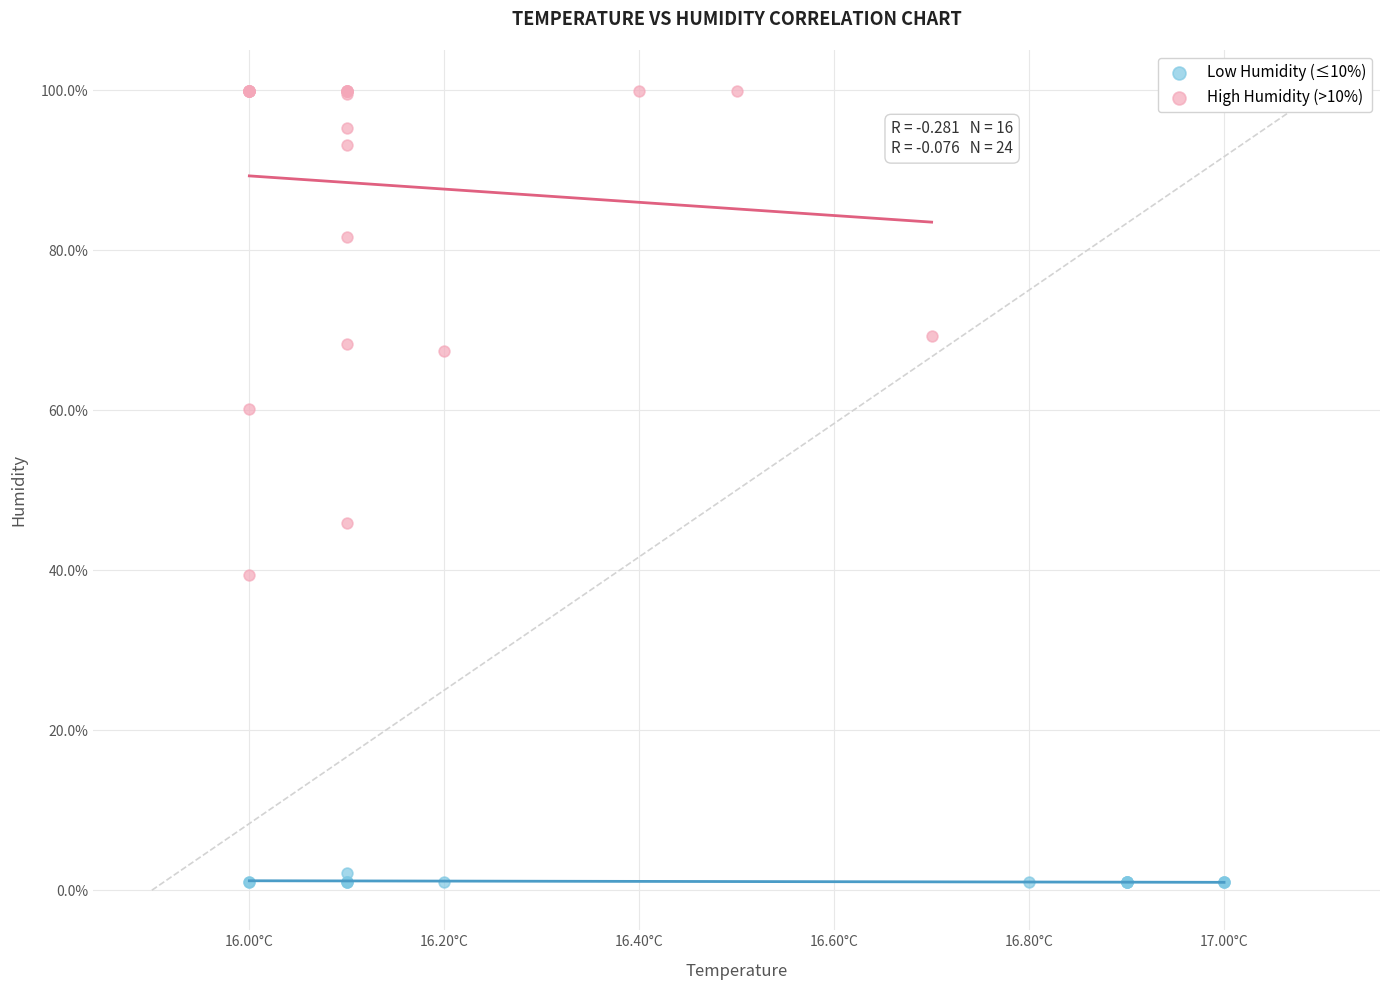

Which series has the widest spread of Y values?

High Humidity (>10%)